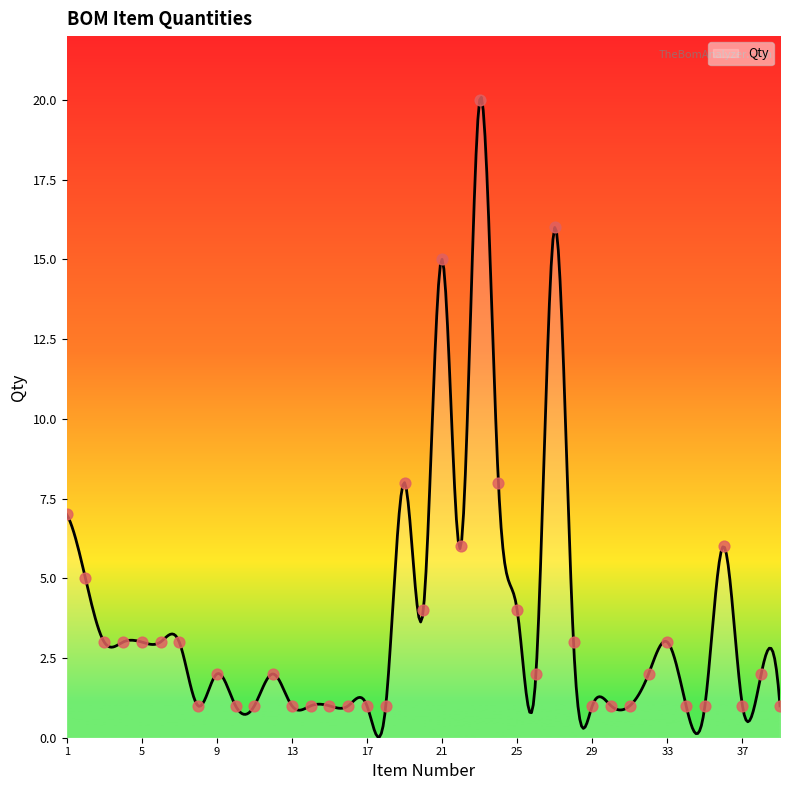

Between 36 and 11, which is larger?

36